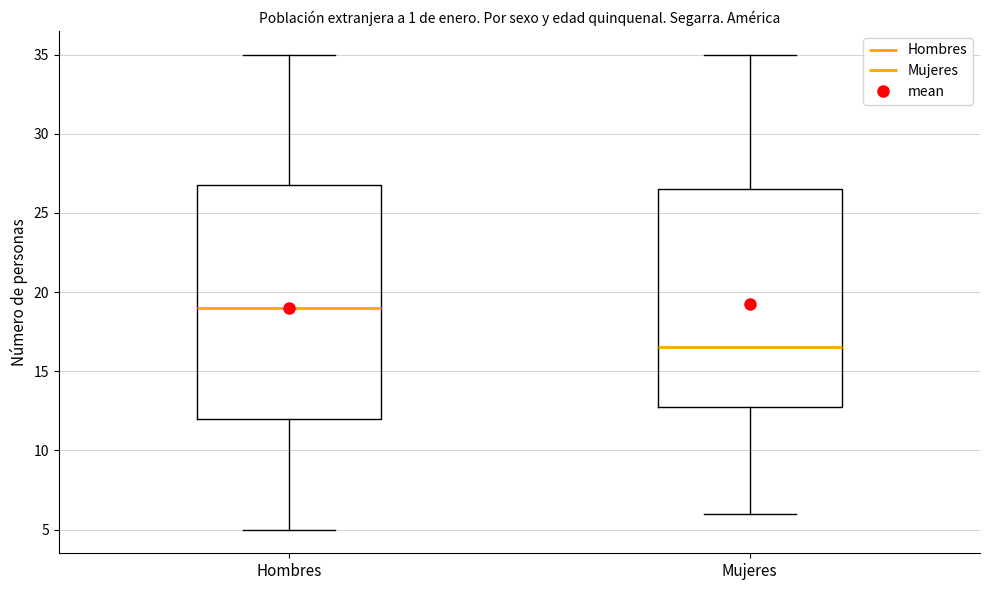

Which box is the tallest, from its lower edge to its upper edge?

Hombres